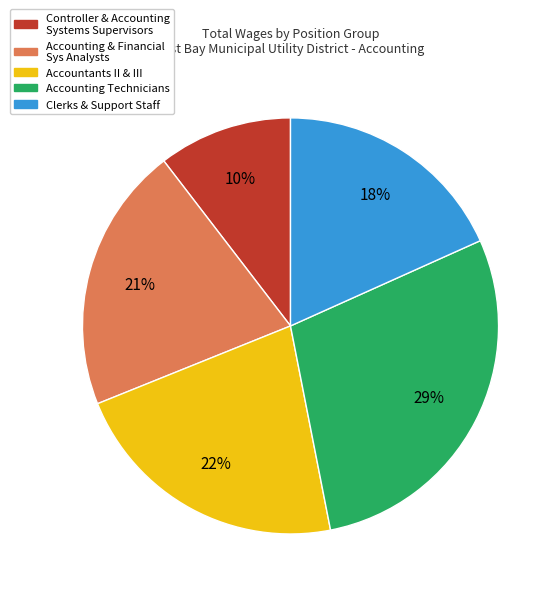

How many segments does this pie chart have?

5